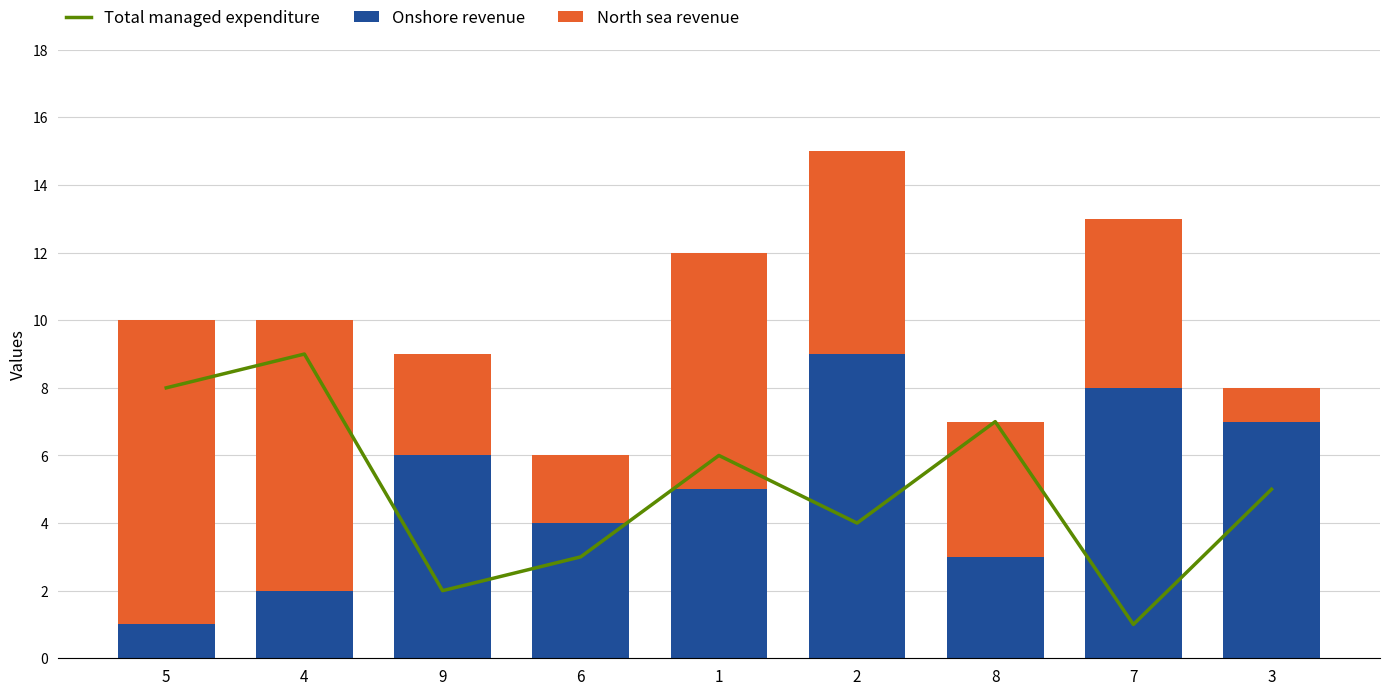

Which category has the lowest value in the Onshore revenue series?

5